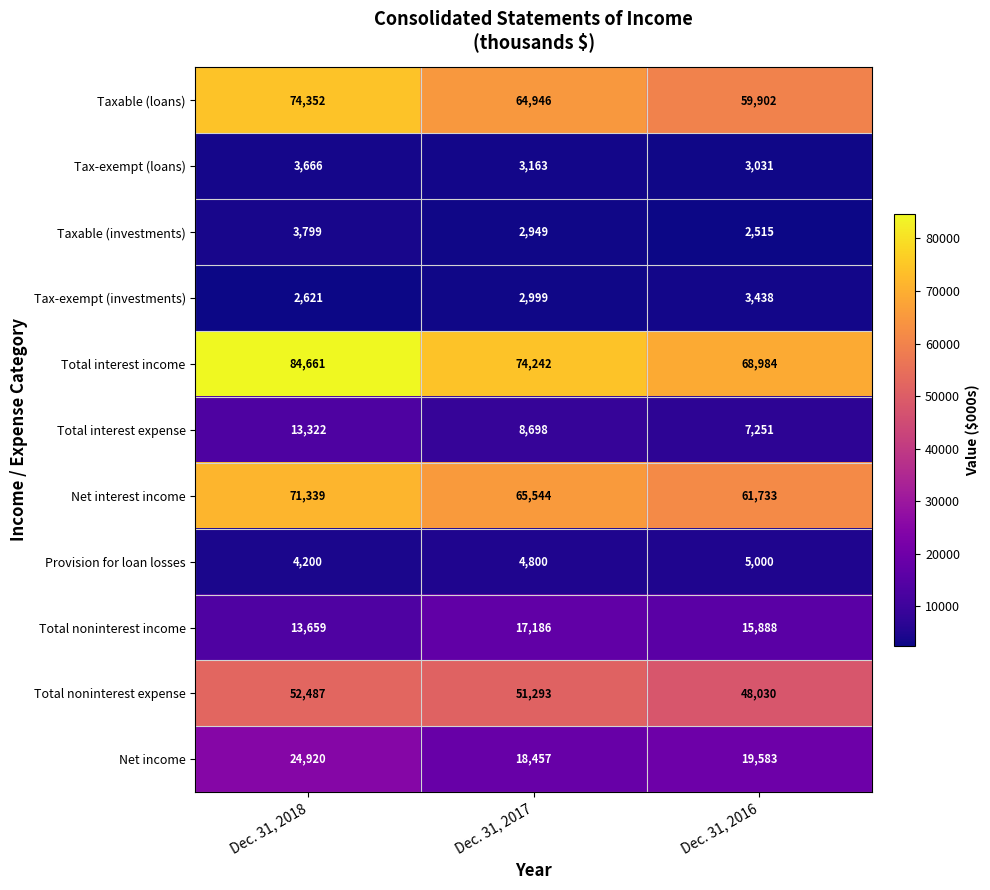

At which label does Total noninterest expense reach its peak?

Dec. 31, 2018